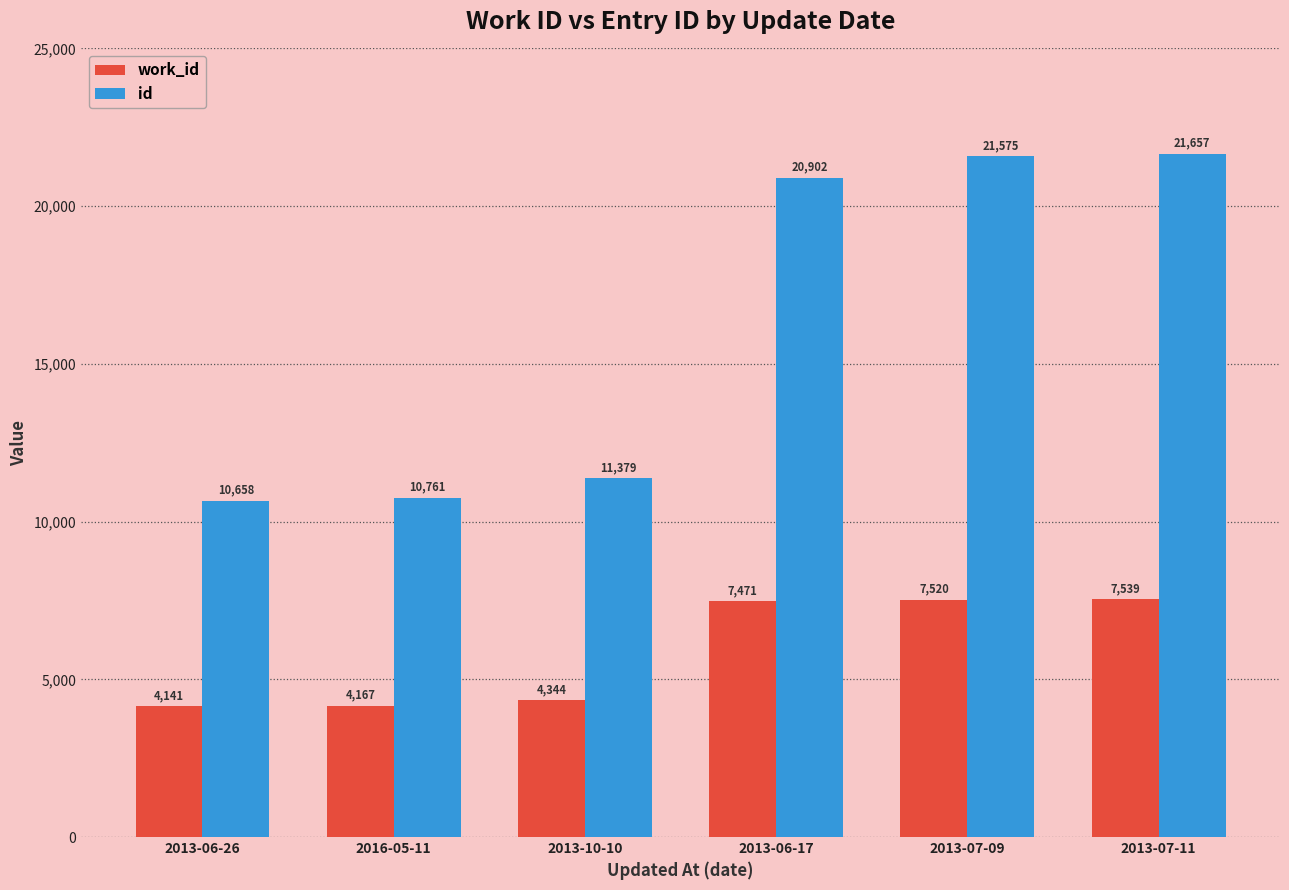

At 2013-10-10, list the series in order from largest to smallest.

id, work_id